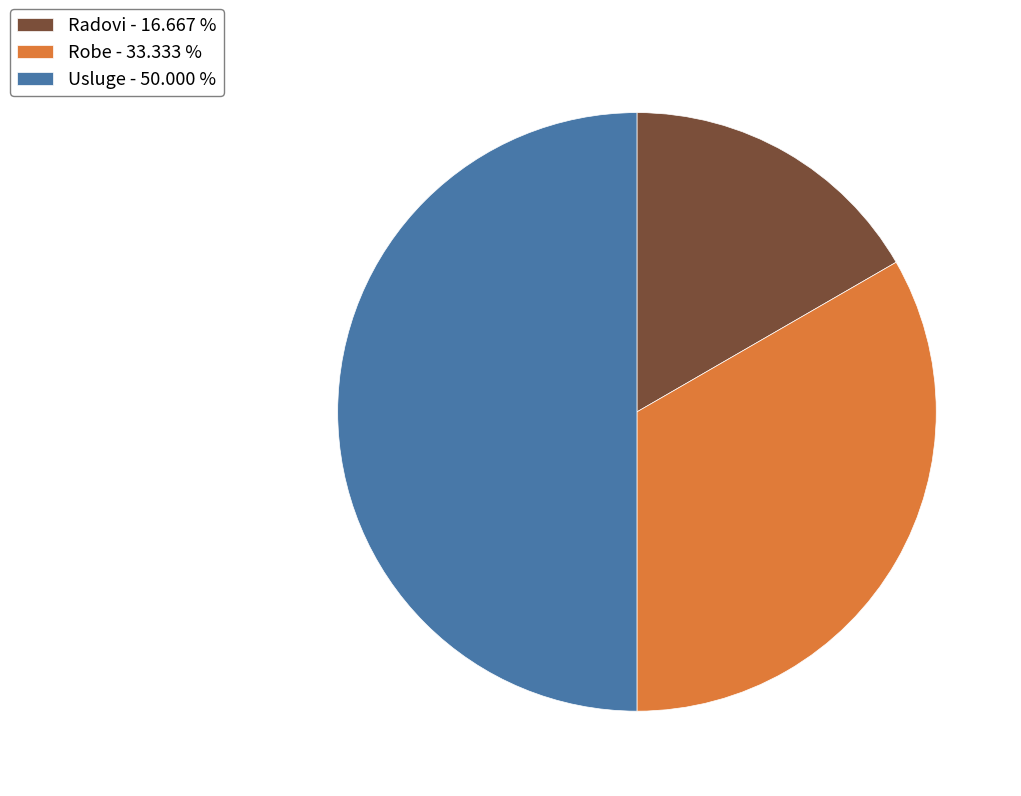

Which has a higher value, Usluge - 50.000 % or Radovi - 16.667 %?

Usluge - 50.000 %